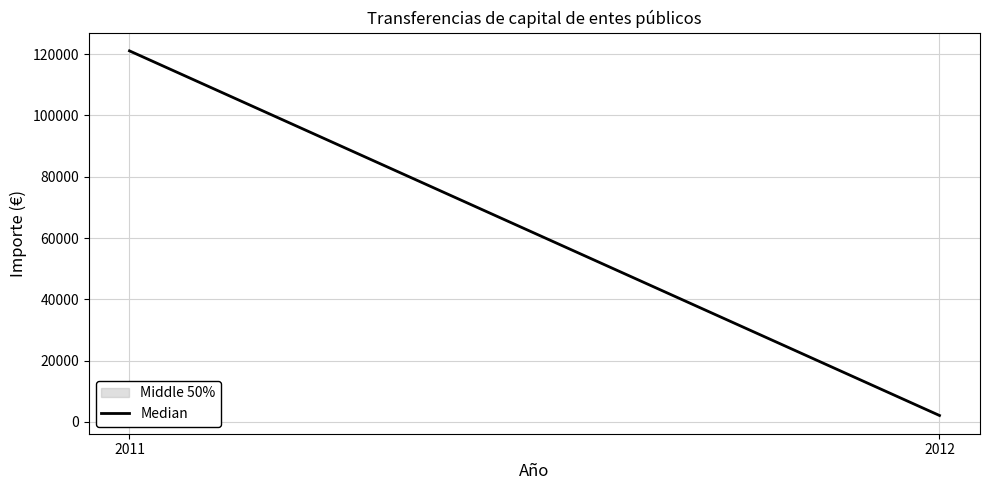

Which label corresponds to the smallest value in the chart?

2012